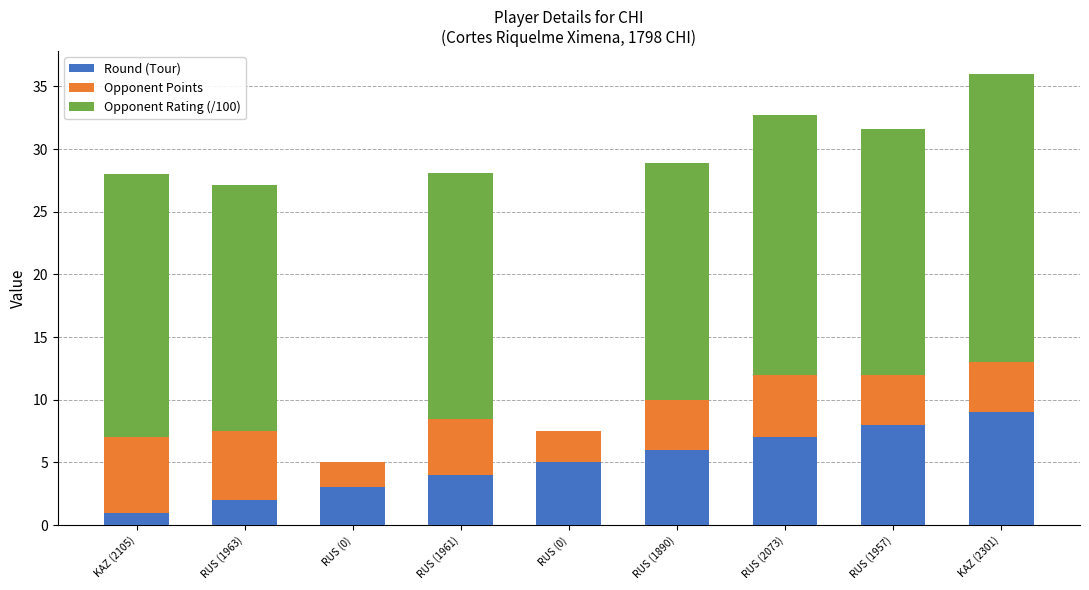

How many data points does each series have?

9